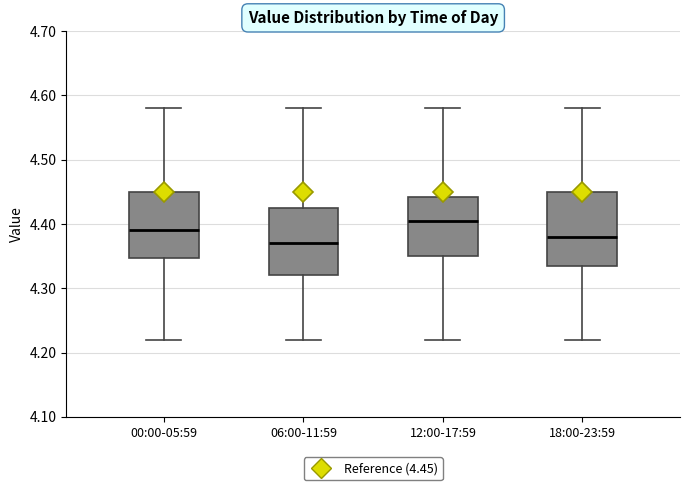

Reading left to right, read every box against the y-axis: the position of its median line, the range the box covers, and the ends of its whiskers. The values are not printed on the chart, so give them approximately, as read against the axis.

00:00-05:59: median 4.39, box 4.35 to 4.45, whiskers 4.22 to 4.58
06:00-11:59: median 4.37, box 4.32 to 4.43, whiskers 4.22 to 4.58
12:00-17:59: median 4.41, box 4.35 to 4.44, whiskers 4.22 to 4.58
18:00-23:59: median 4.38, box 4.34 to 4.45, whiskers 4.22 to 4.58